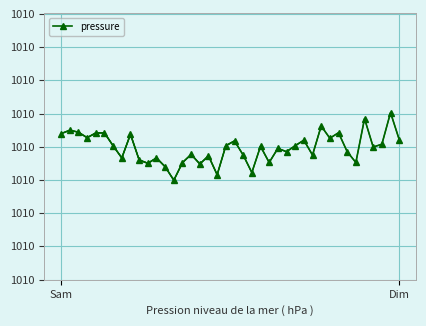

What is the greatest value displayed?

1010.0